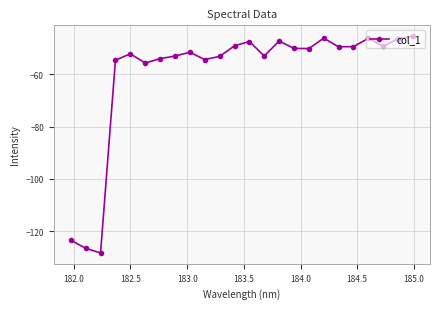

True or false: there are more than 2 points higher than both neighbors.

True